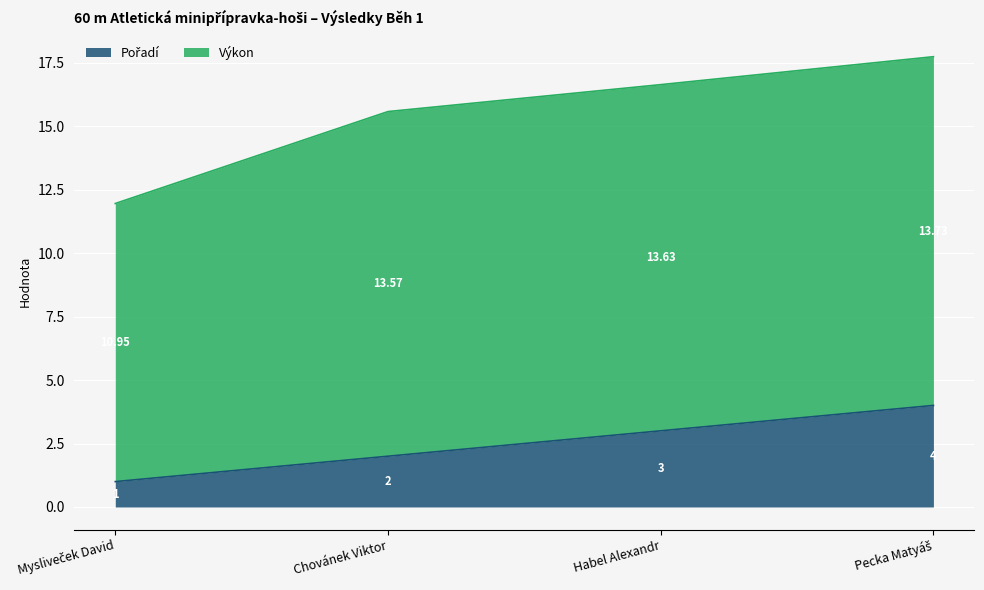

What is the difference between the values at Habel Alexandr and Mysliveček David?

2